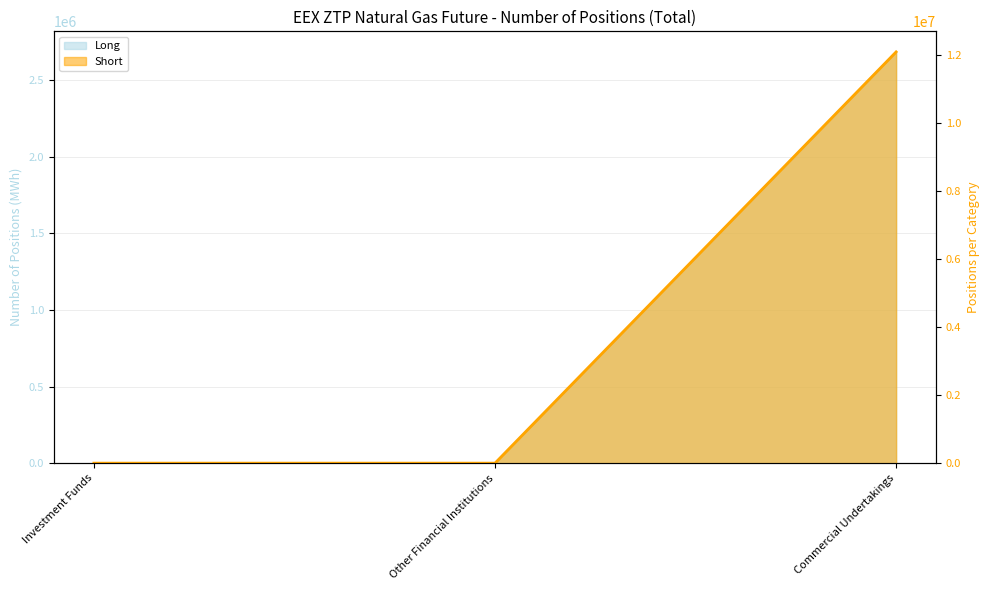

How many values in the Long series exceed 0?

1